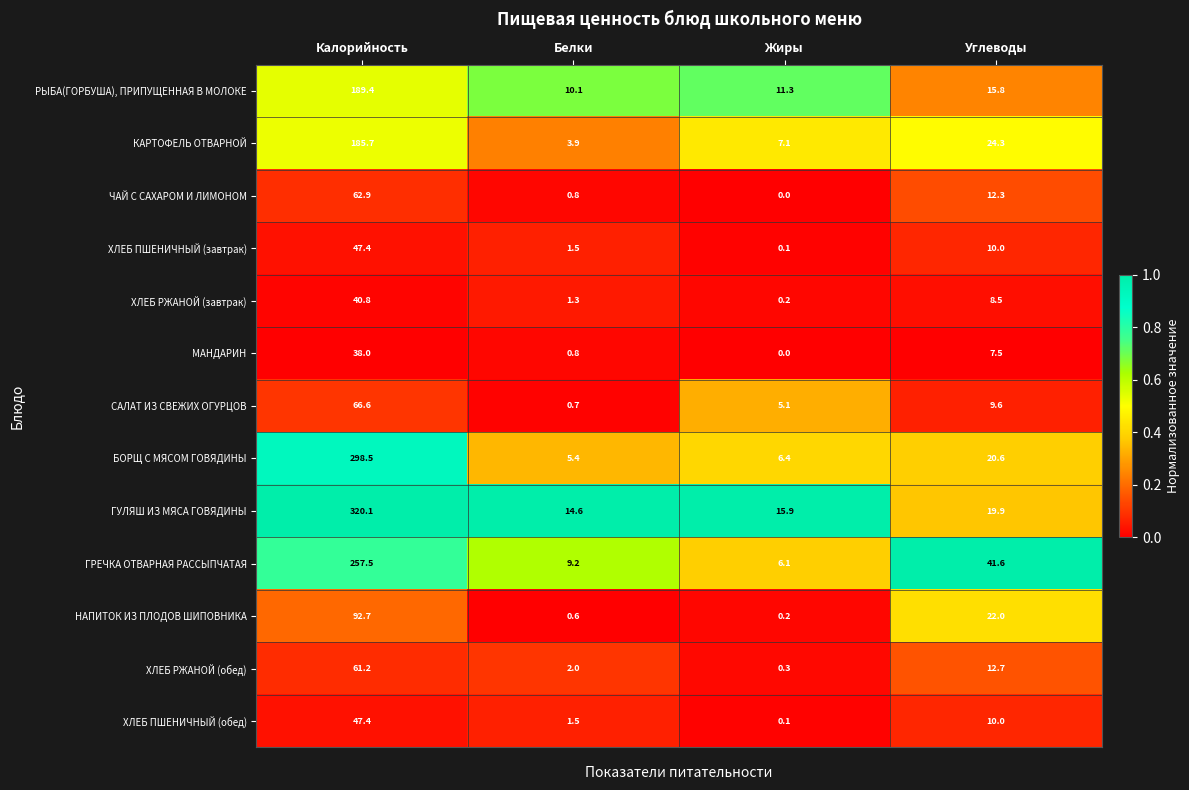

What is the average value of the МАНДАРИН series?

11.6